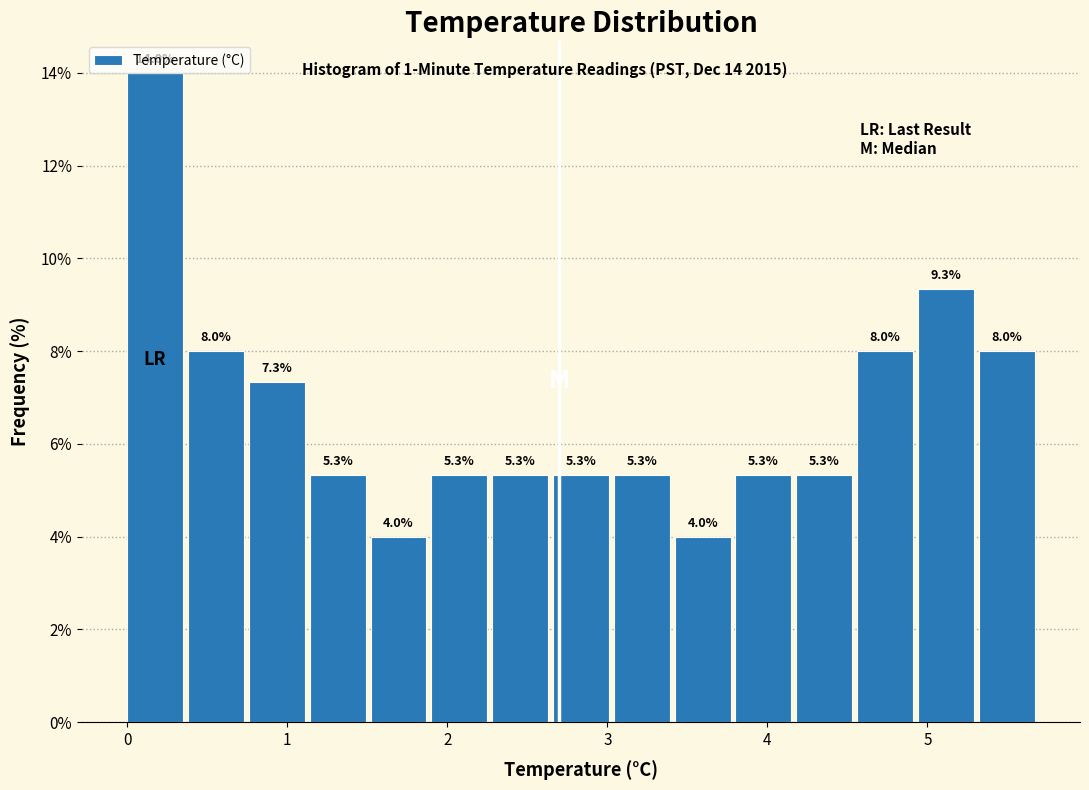

Around what value on the x-axis is the tallest bar? Give the approximate position of its centre, as read against the axis.

0.2